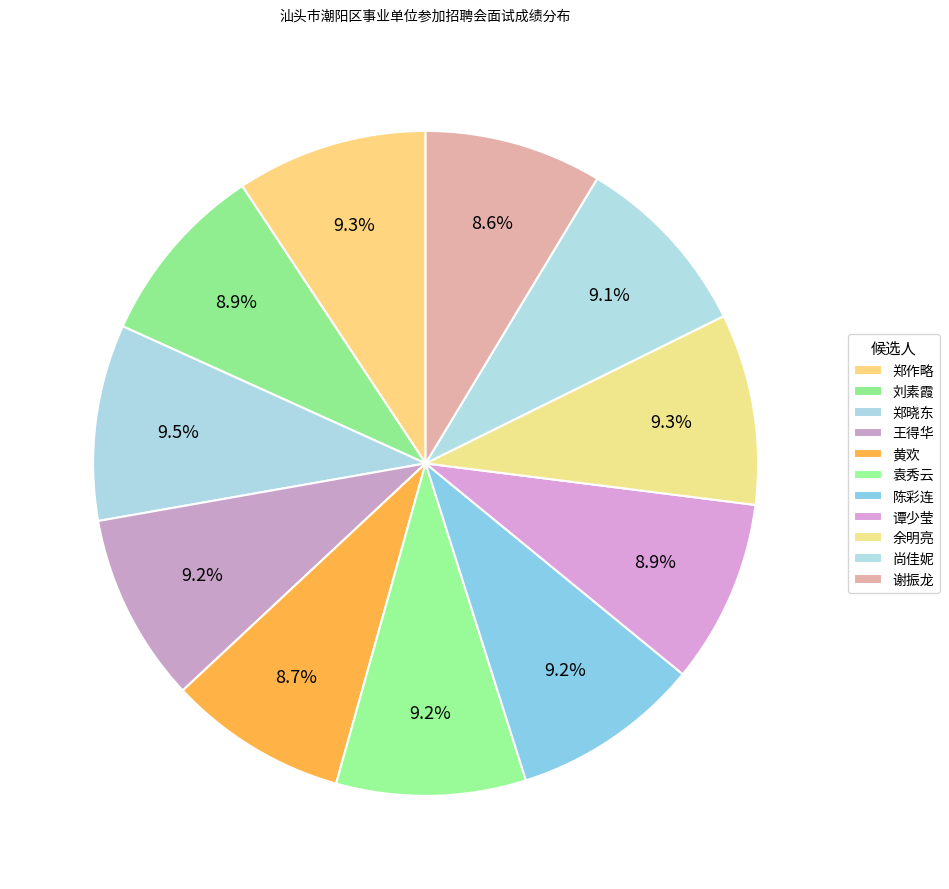

What is the largest slice in the pie chart?

郑晓东